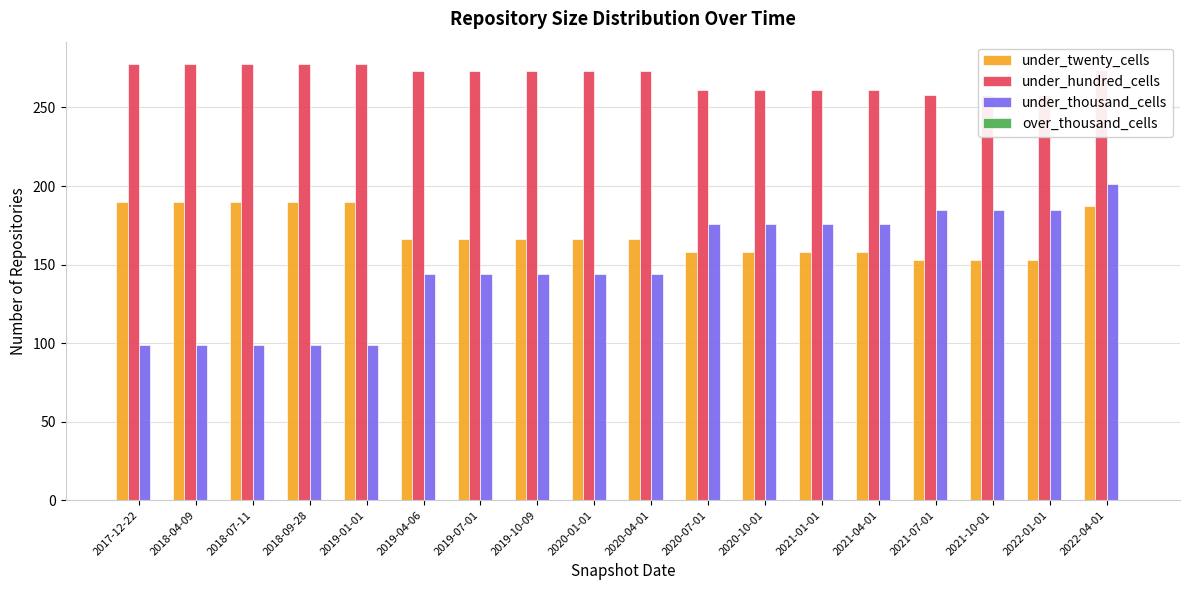

Rank the categories by under_twenty_cells value from lowest to highest.

2021-07-01, 2021-10-01, 2022-01-01, 2020-07-01, 2020-10-01, 2021-01-01, 2021-04-01, 2019-04-06, 2019-07-01, 2019-10-09, 2020-01-01, 2020-04-01, 2022-04-01, 2017-12-22, 2018-04-09, 2018-07-11, 2018-09-28, 2019-01-01